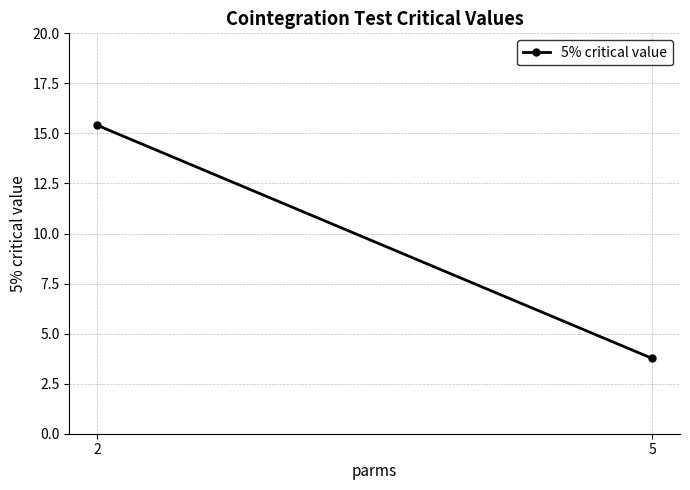

What is the value of the 2nd point from the left?

3.8